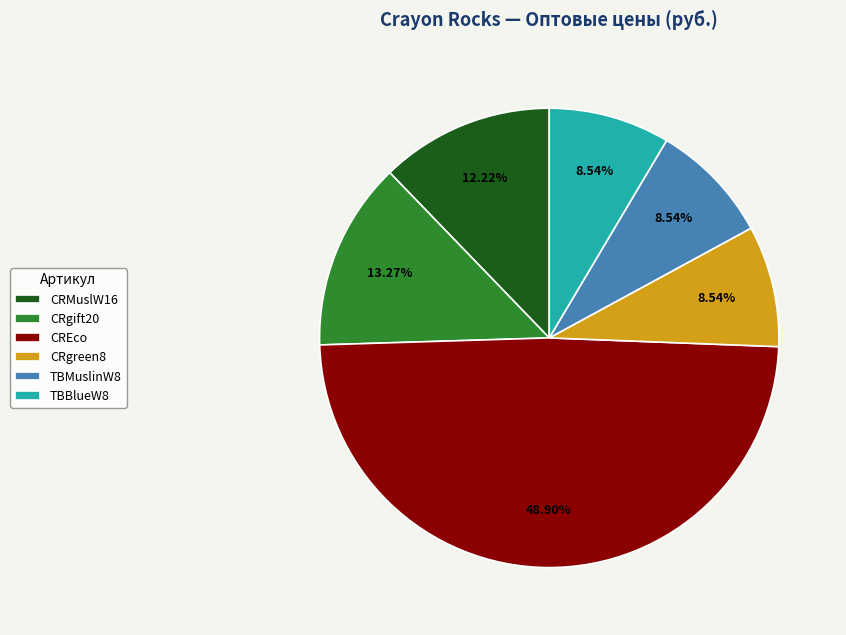

Is the sum of CRgift20 and CREco greater than half?

Yes